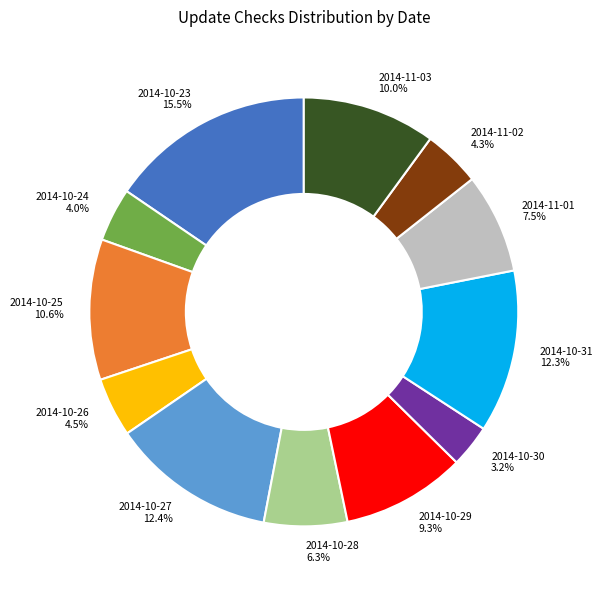

To the nearest percent, what is the difference between the 2014-10-31 and 2014-10-25 slice percentages?

2%